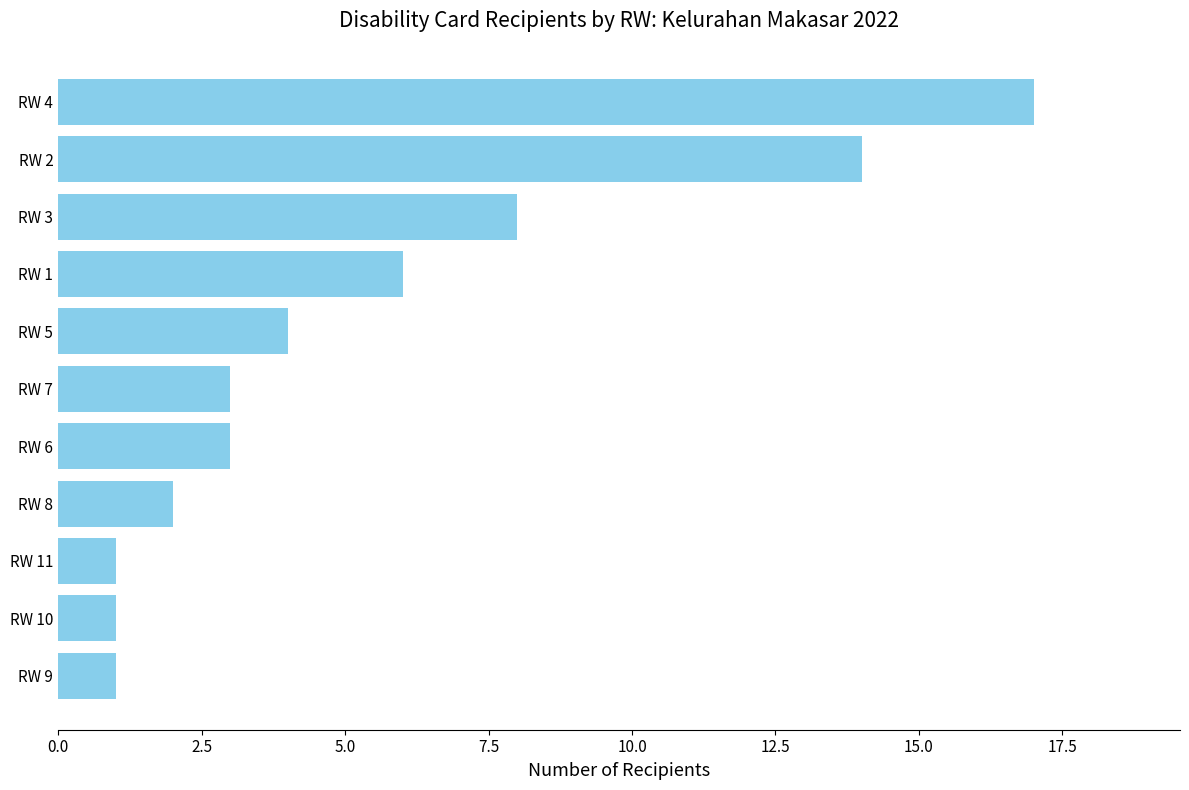

Where is the data nearest to the value 9?

RW 3